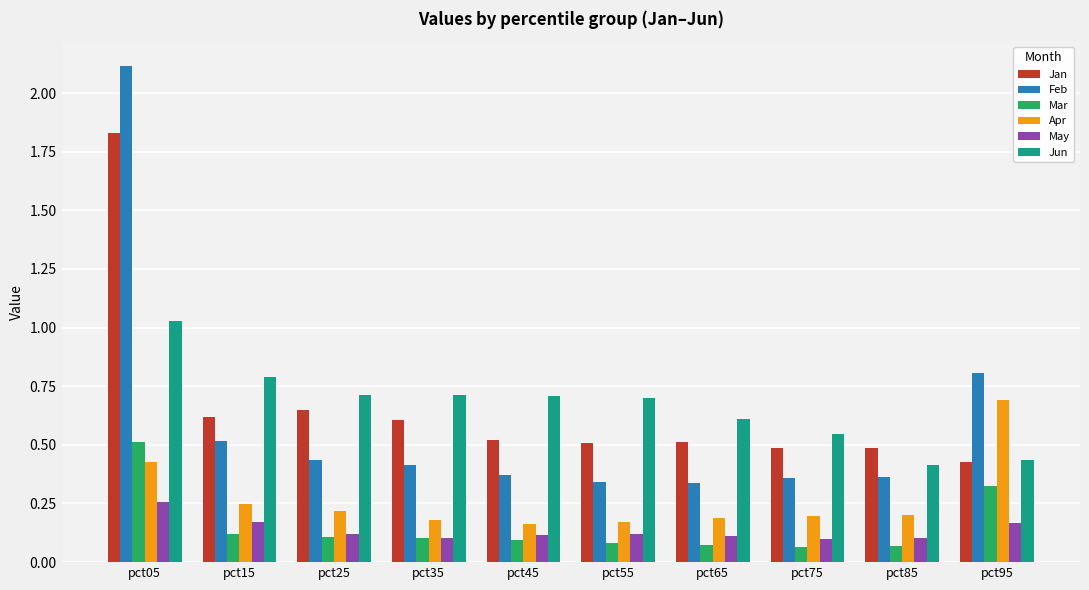

Rank the series by their maximum value, from highest to lowest.

Feb, Jan, Jun, Apr, Mar, May